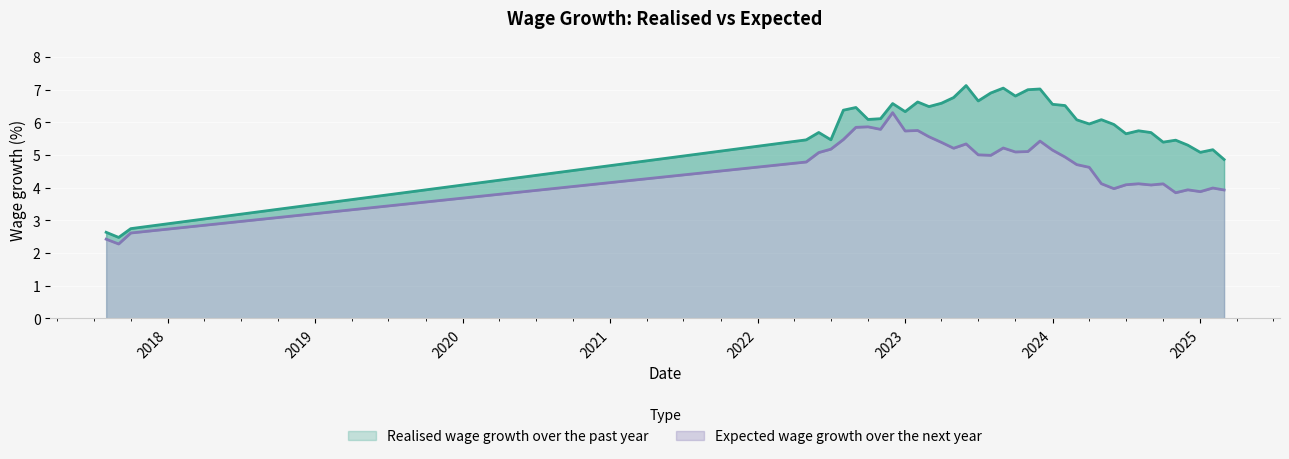

True or false: Expected wage growth over the next year has a value of 3.0 at 2024-04-01.

False